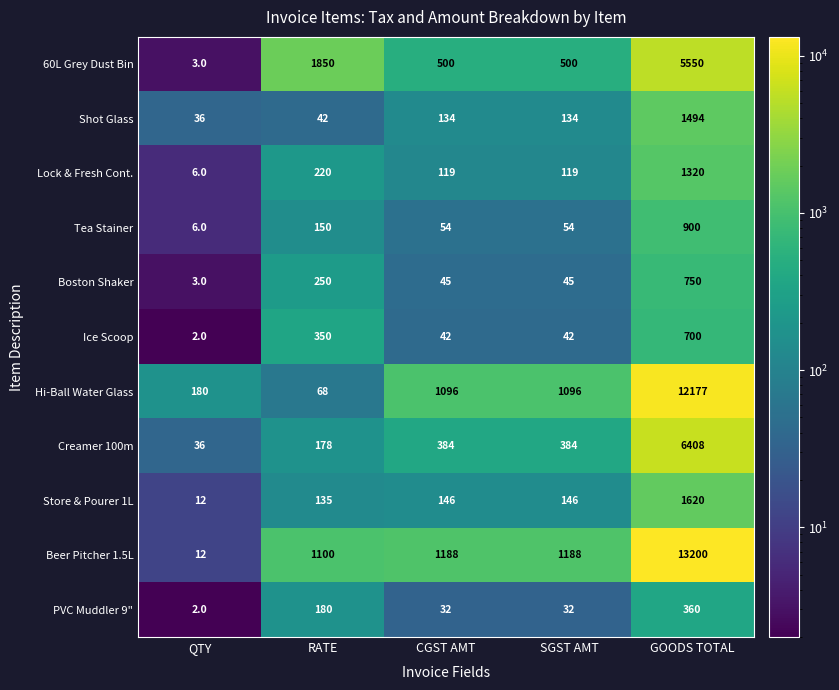

Which series has the widest spread of values?

Beer Pitcher 1.5L